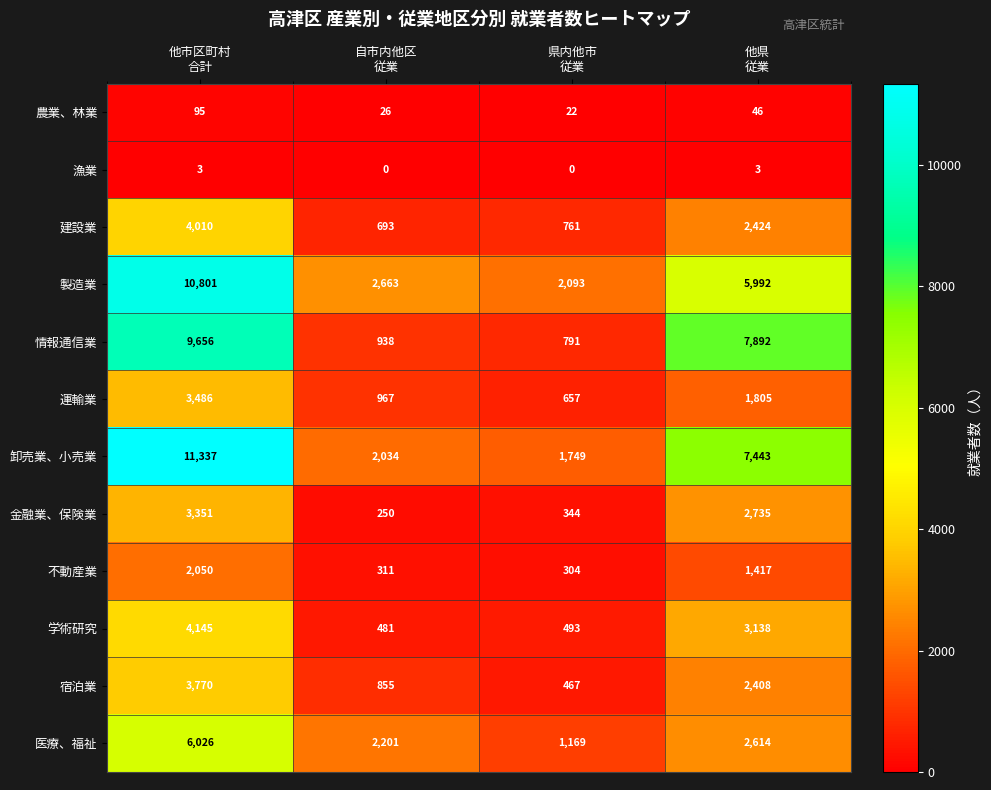

What is the greatest value displayed?

11337